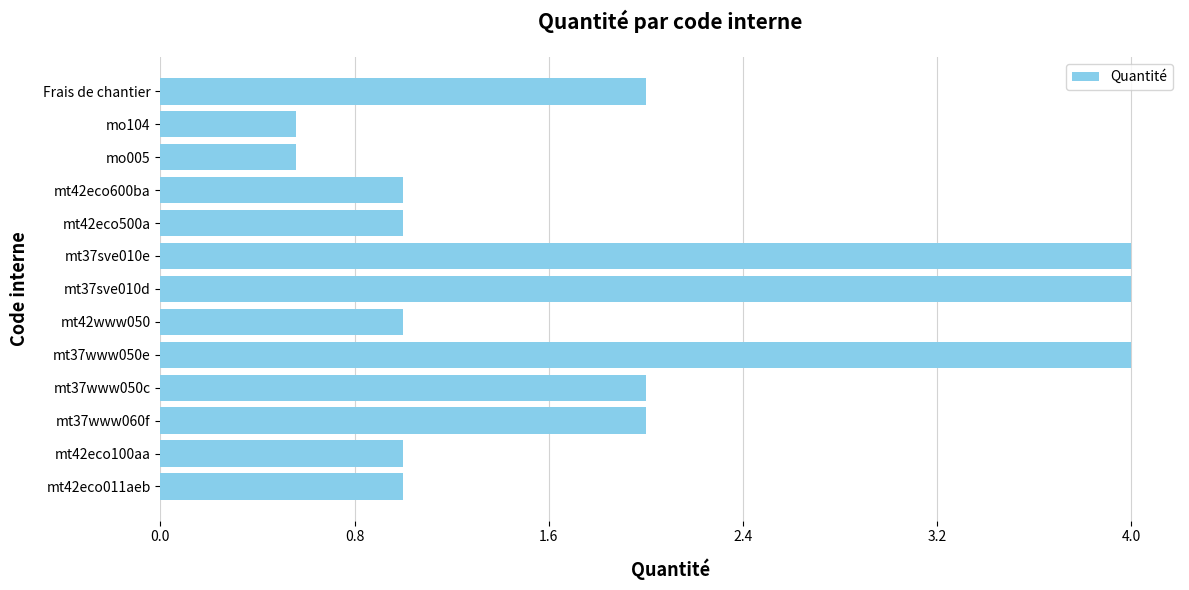

The chart shows a value of 1.0 at mt42eco600ba. True or false?

True